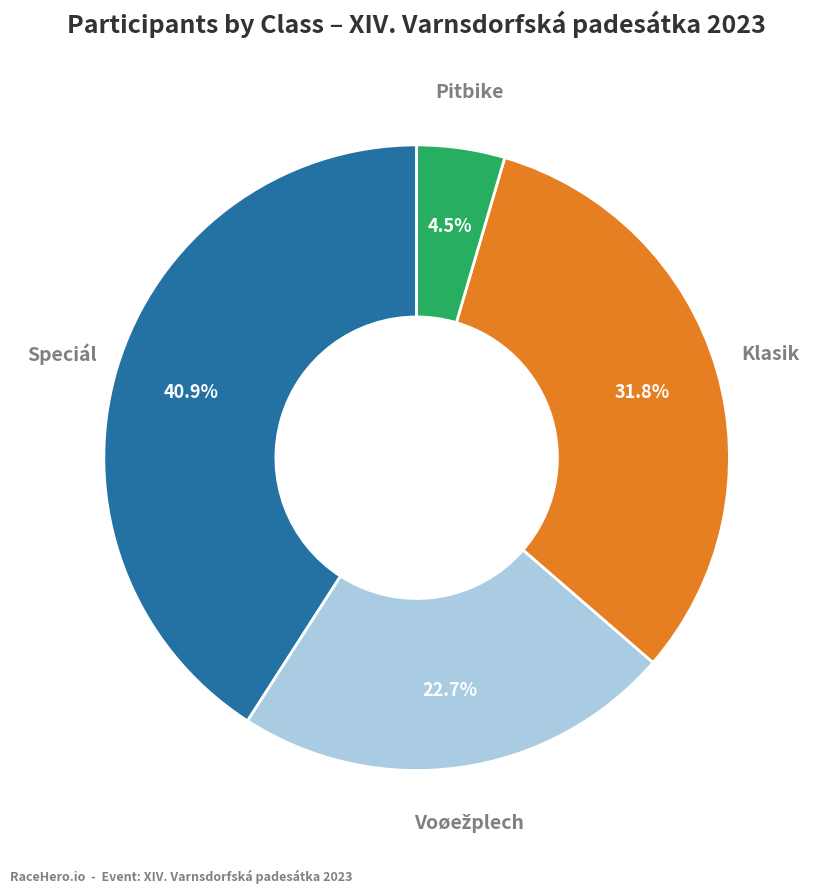

Is there any slice that represents more than half of the pie?

No